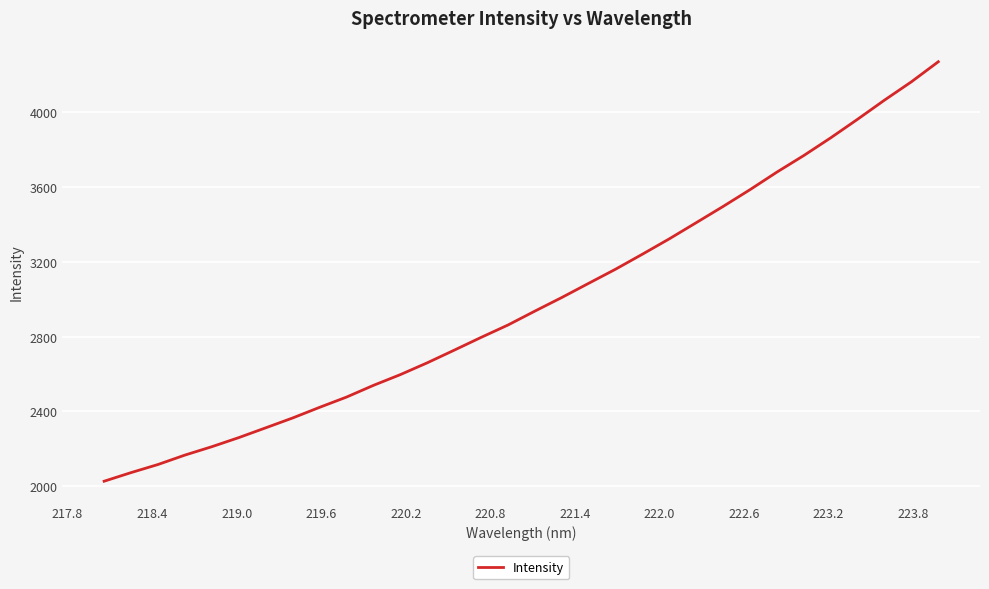

What is the difference between the maximum and minimum values?

2244.5